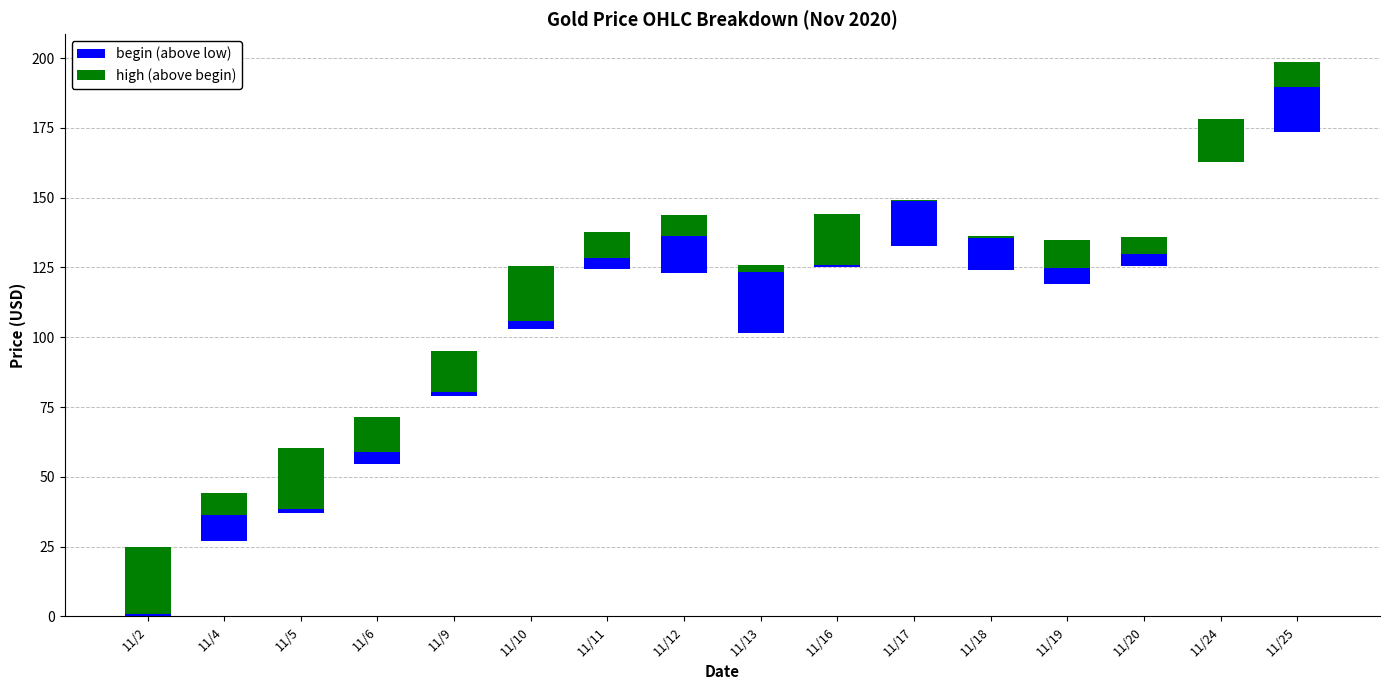

Rank the categories by begin (above low) value from highest to lowest.

11/13, 11/25, 11/17, 11/12, 11/18, 11/4, 11/19, 11/6, 11/20, 11/11, 11/10, 11/9, 11/5, 11/16, 11/2, 11/24